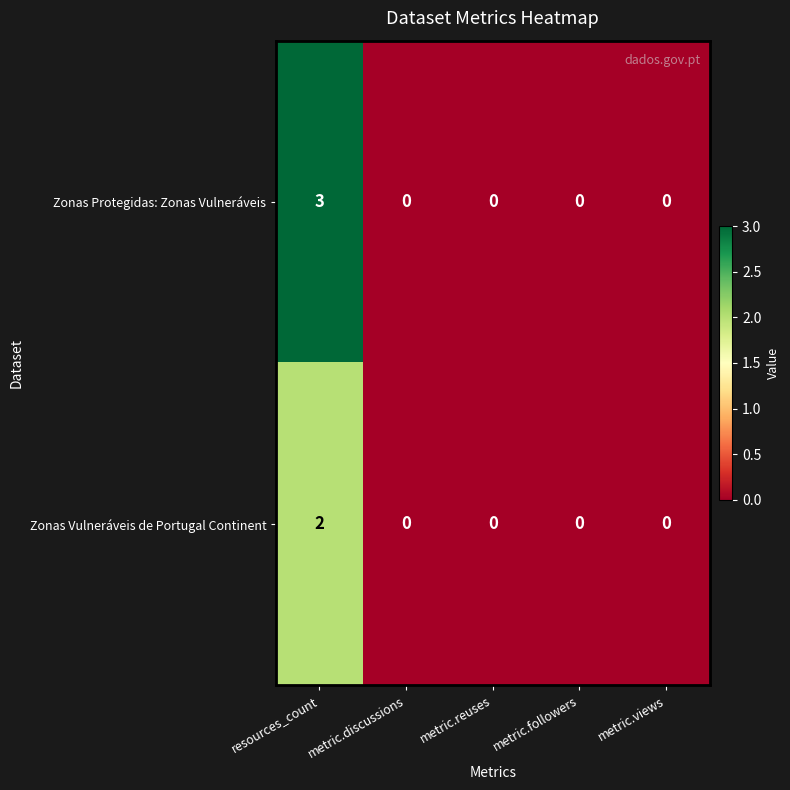

Which label corresponds to the largest value in the chart?

resources_count